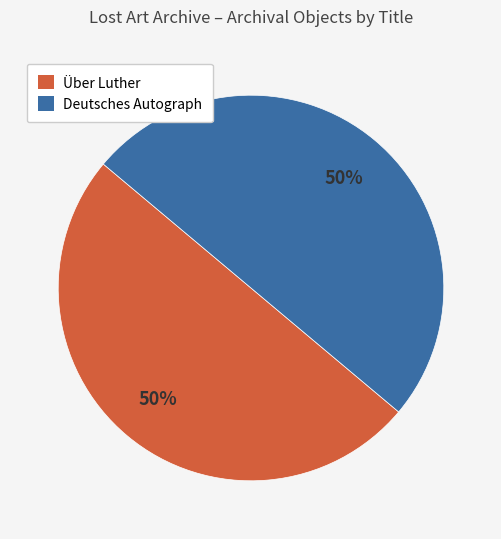

Combined, do Deutsches Autograph and Über Luther account for over 50%?

Yes